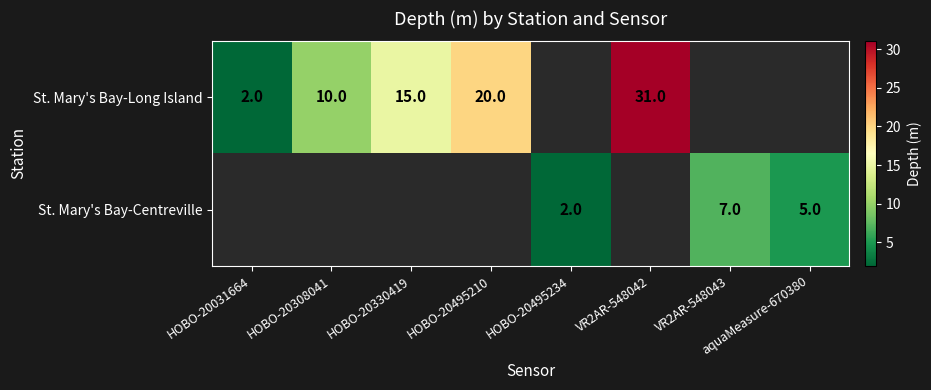

How many series are shown in this chart?

2